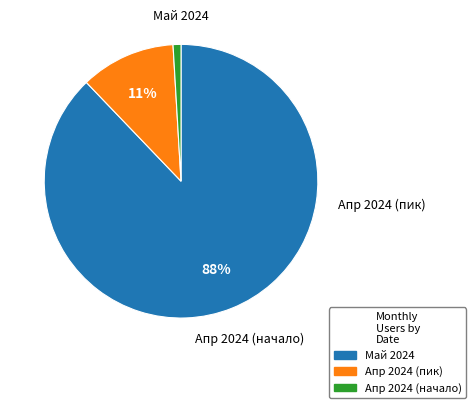

Count the number of slices in the pie.

3